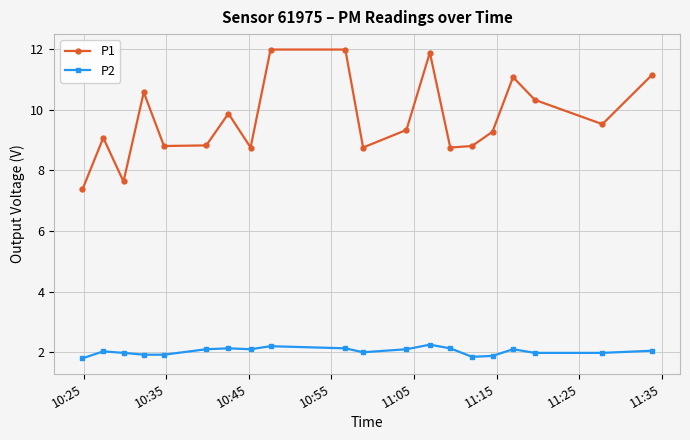

How many interior local valleys does the P1 series have?

6